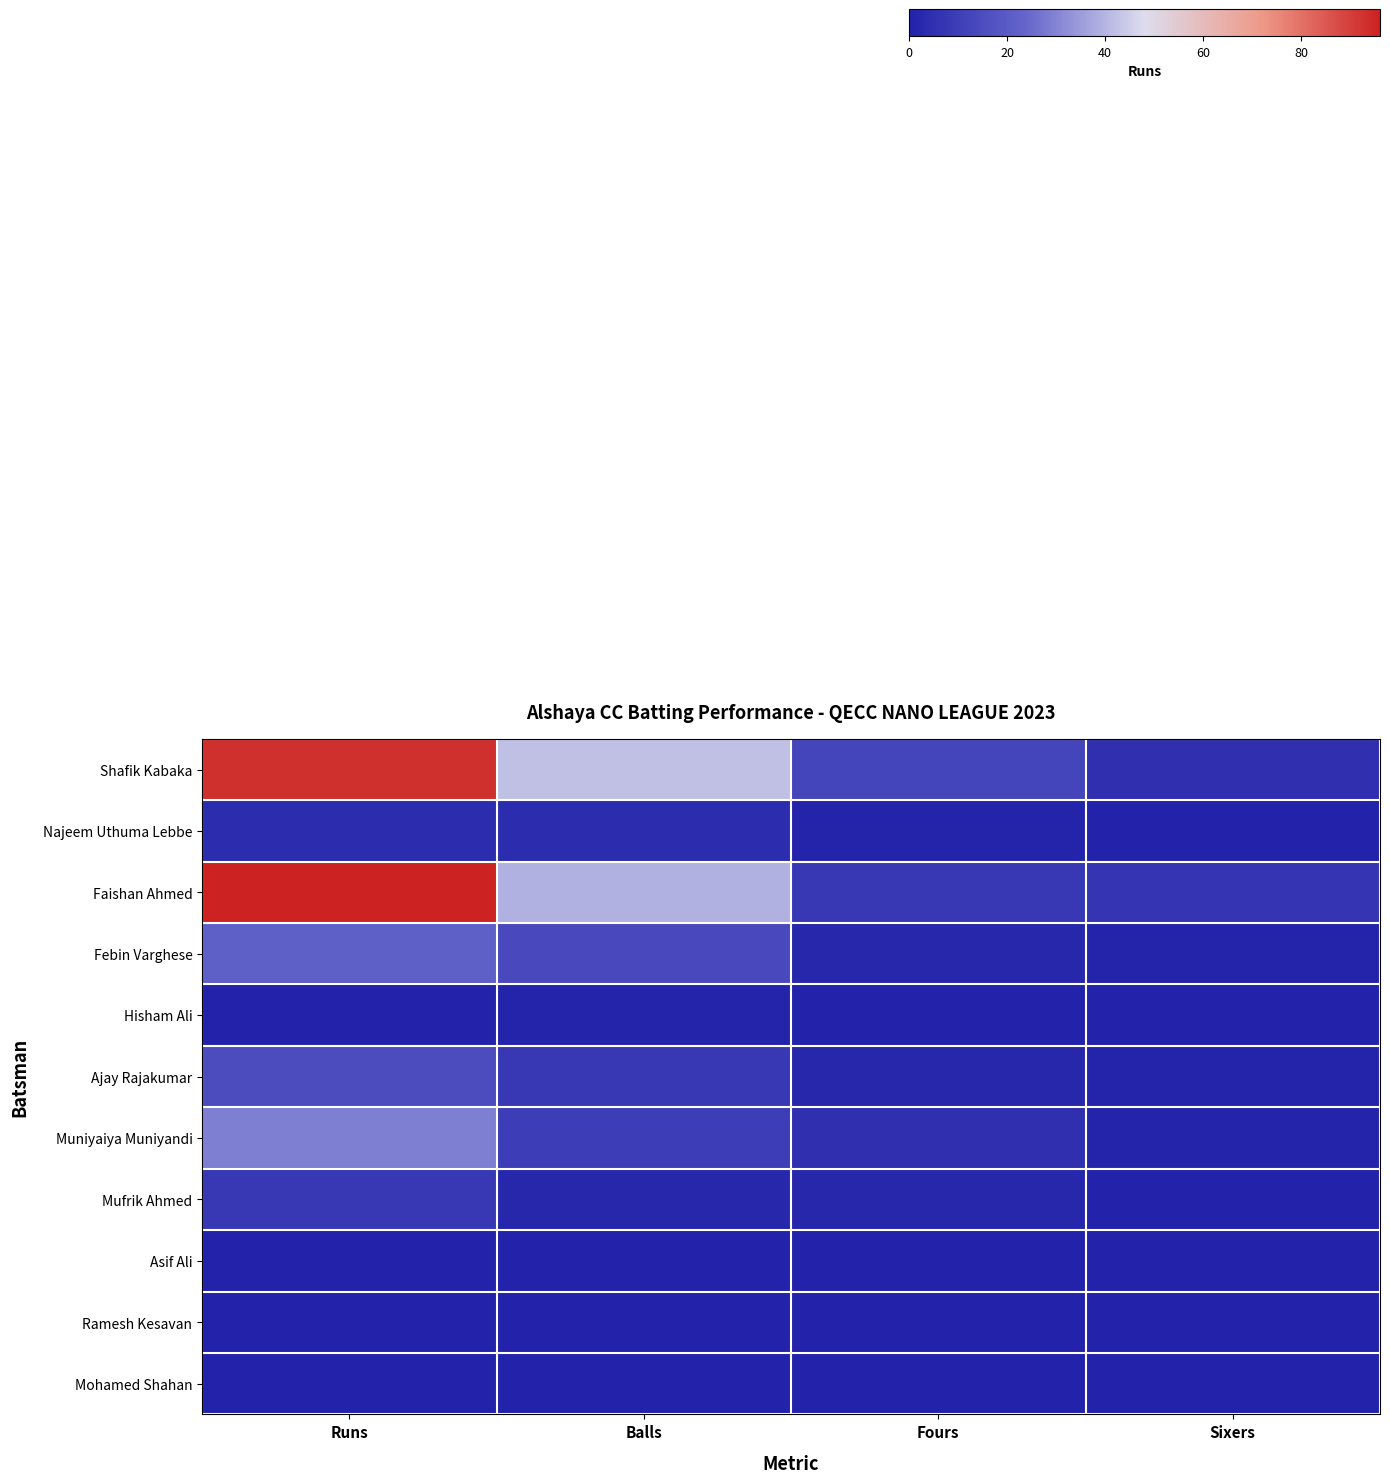

What is the greatest value displayed?

96